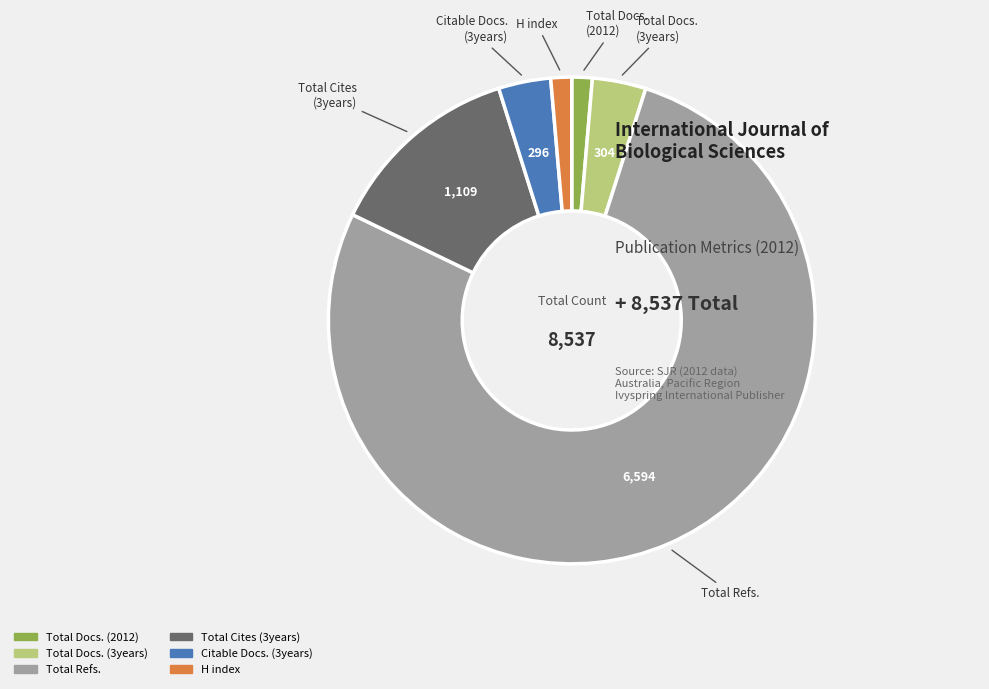

Is the sum of Total Refs. and Total Docs. (2012) greater than half?

Yes